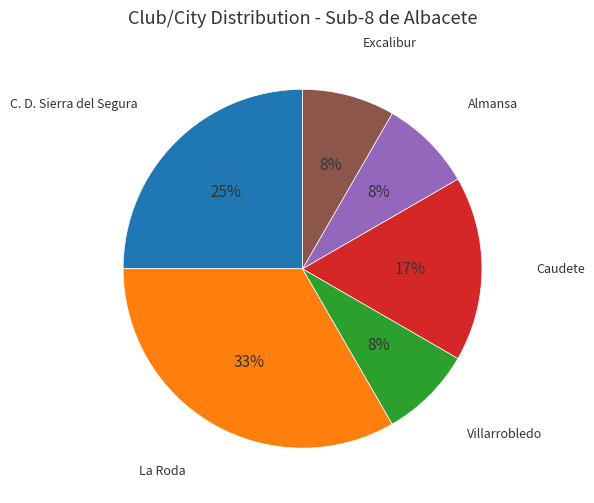

Do Excalibur and Almansa together represent more than half of the pie?

No